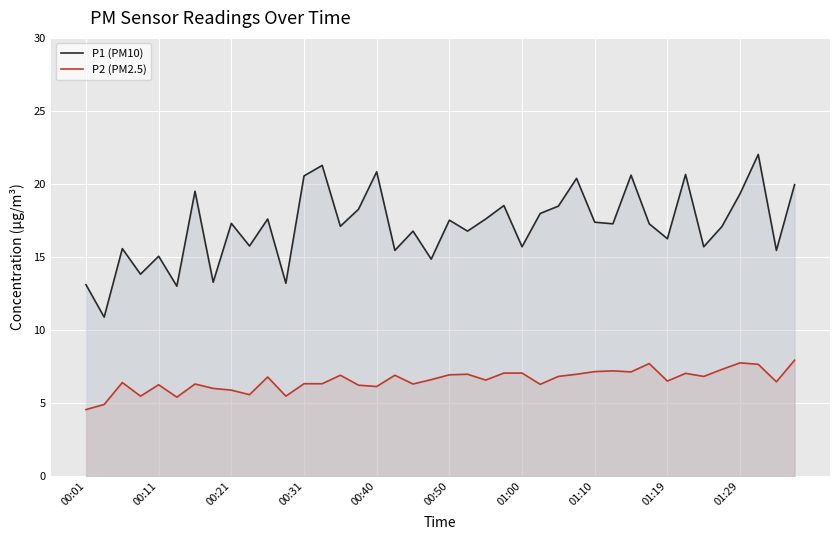

What are all the series names shown in the legend?

P1 (PM10), P2 (PM2.5)